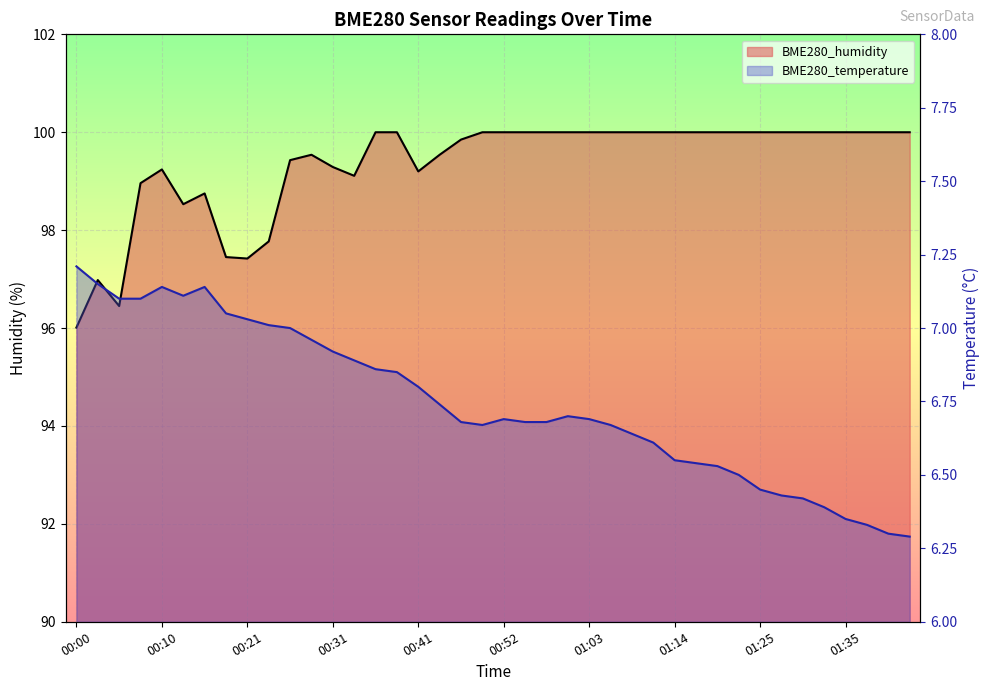

What are all the series names shown in the legend?

BME280_humidity, BME280_temperature